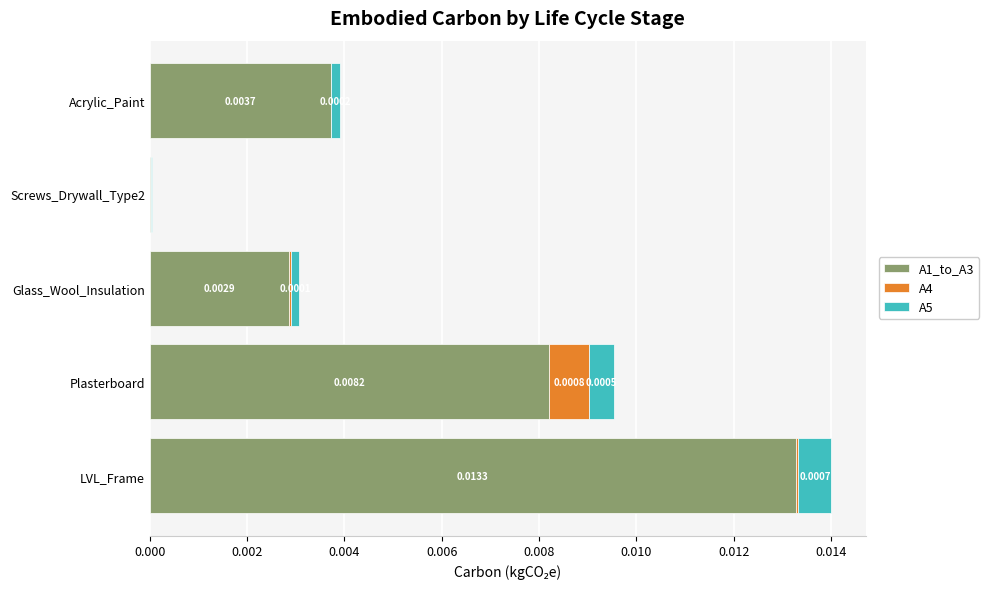

At which category is the sum across all series the highest?

LVL_Frame